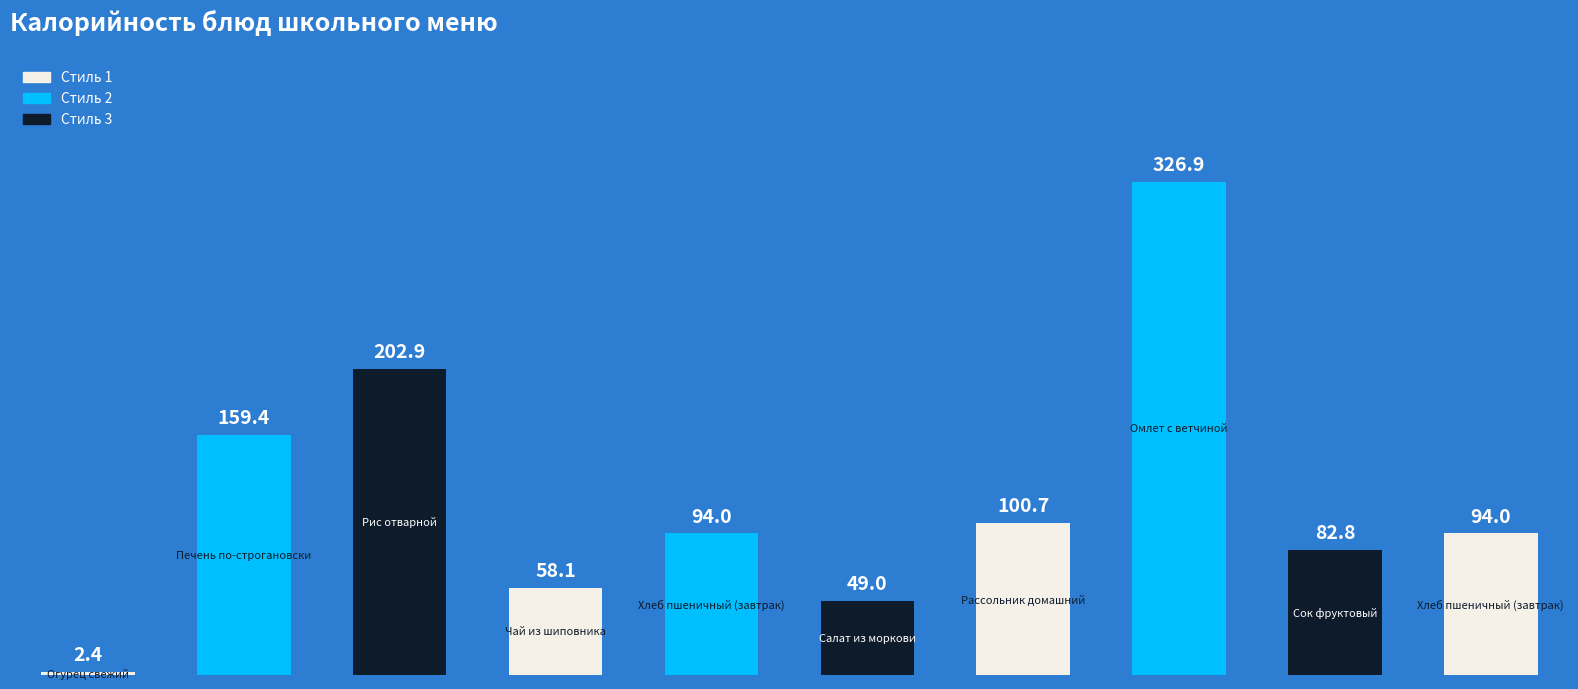

What is the smallest value displayed?

2.4